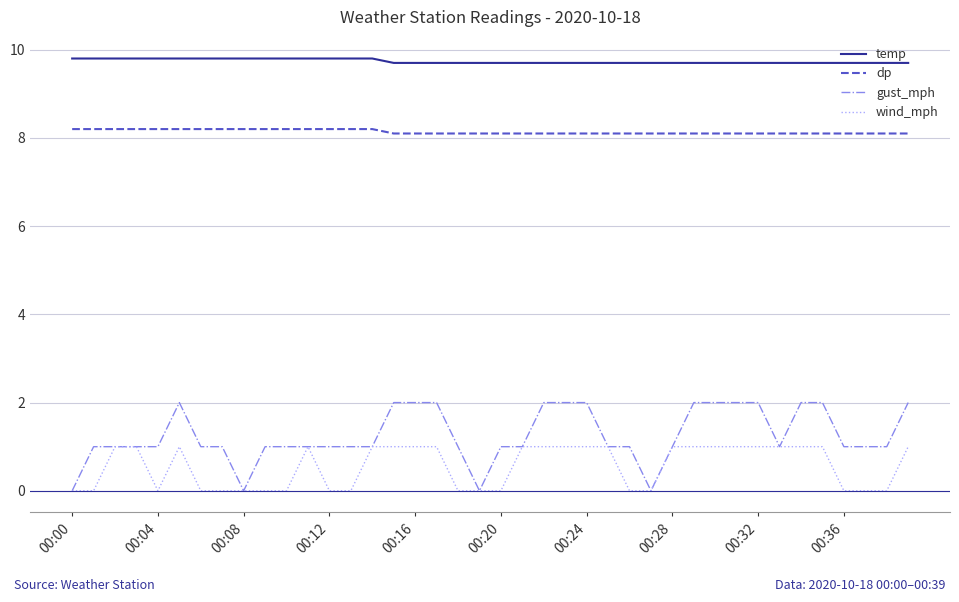

True or false: dp and wind_mph cross at least once.

False